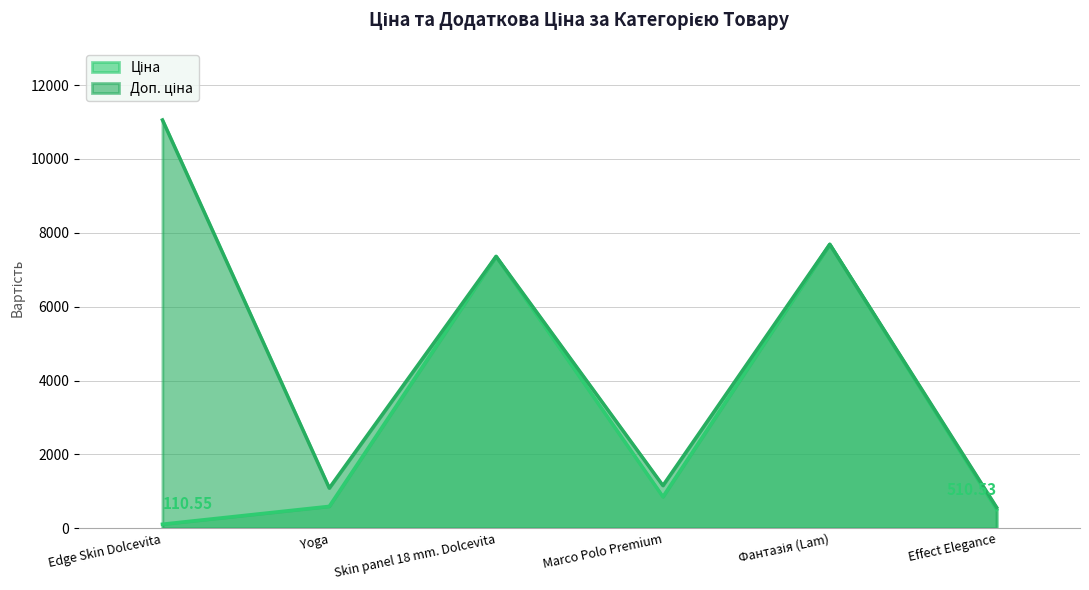

True or false: Ціна has more than 0 points higher than both neighbors.

True